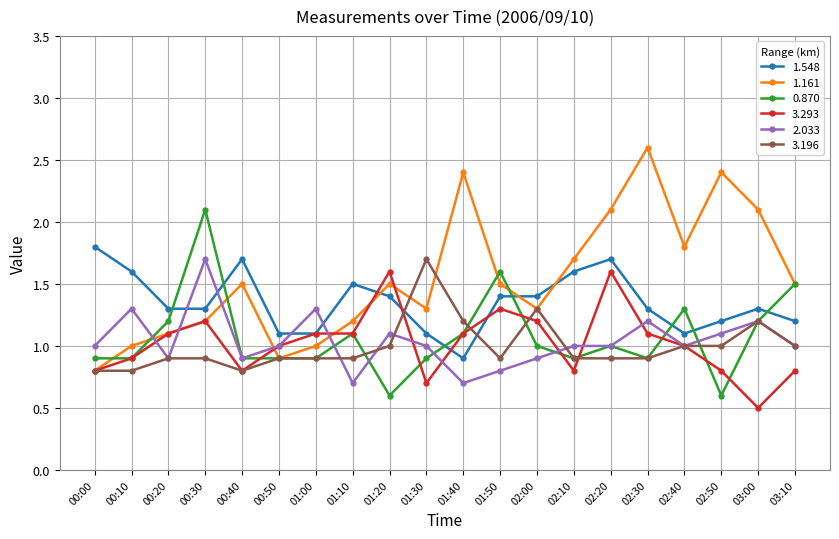

What is the label of the 20th point from the left?

03:10